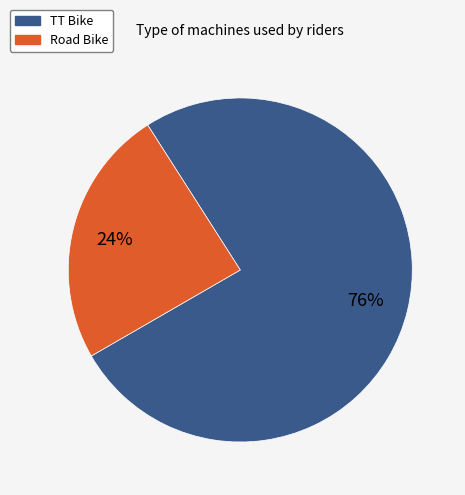

To the nearest percent, what percentage of the pie is TT Bike?

76%